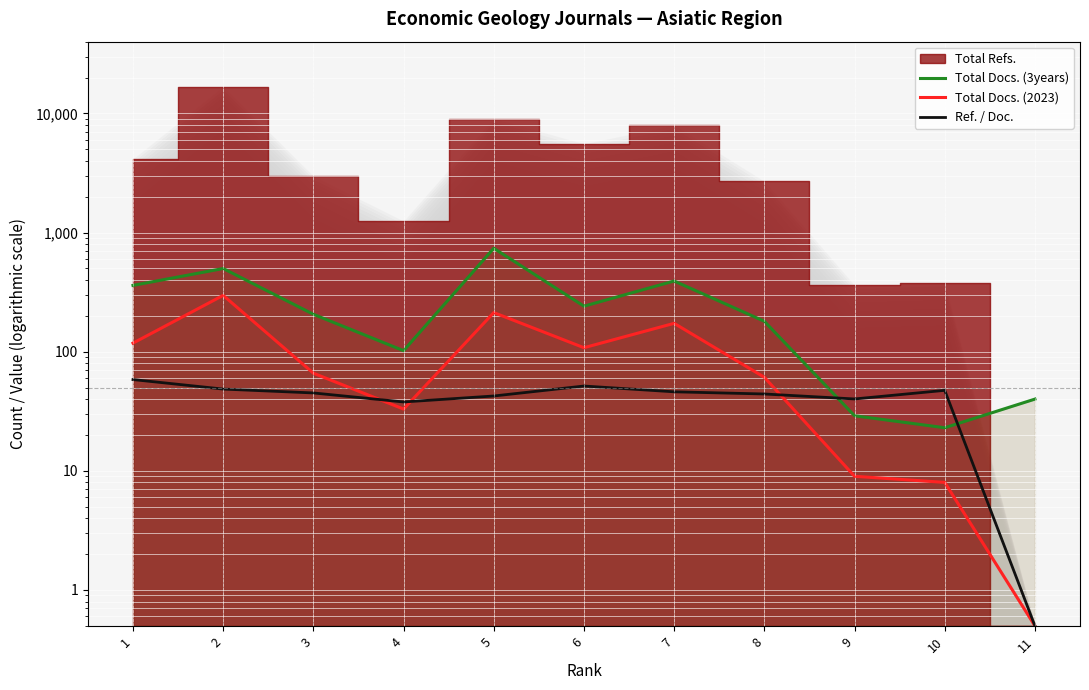

Which category has the highest value in the Total Docs. (2023) series?

2